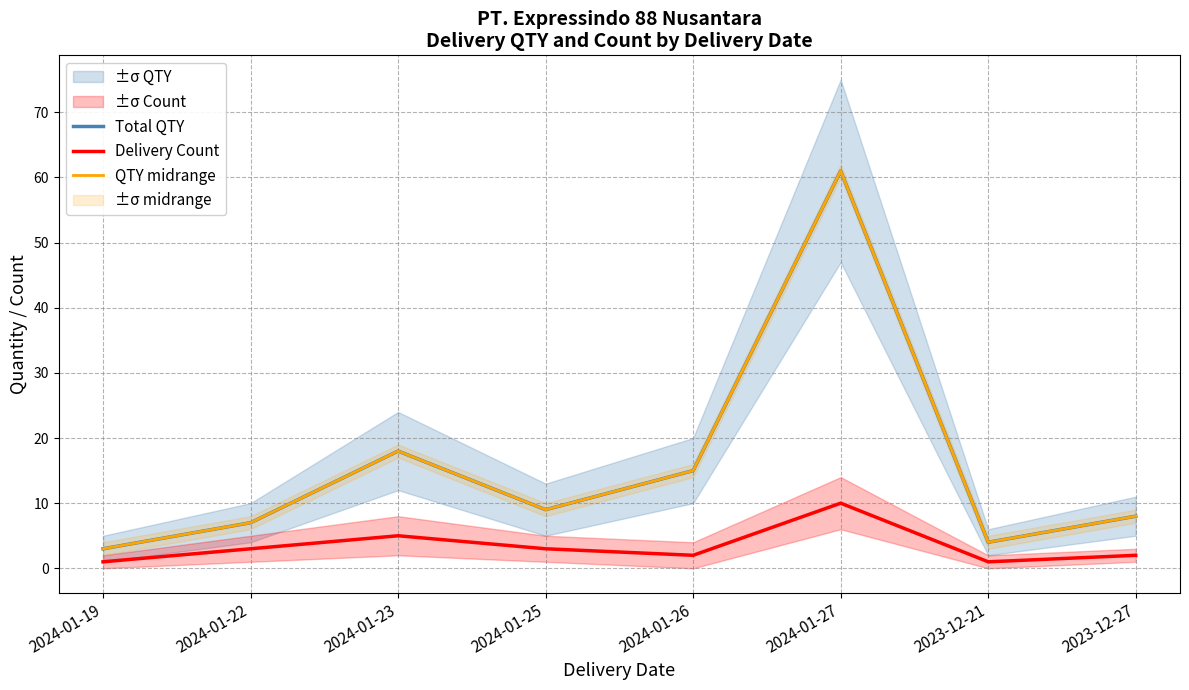

Between 2024-01-19 and 2024-01-25, which is larger?

2024-01-25